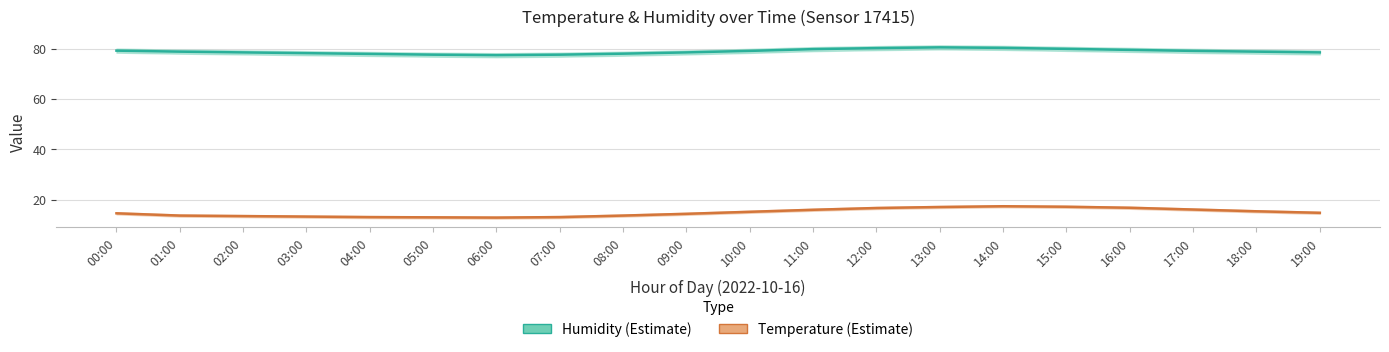

List the series in order of their overall mean, highest first.

humidity, temperature